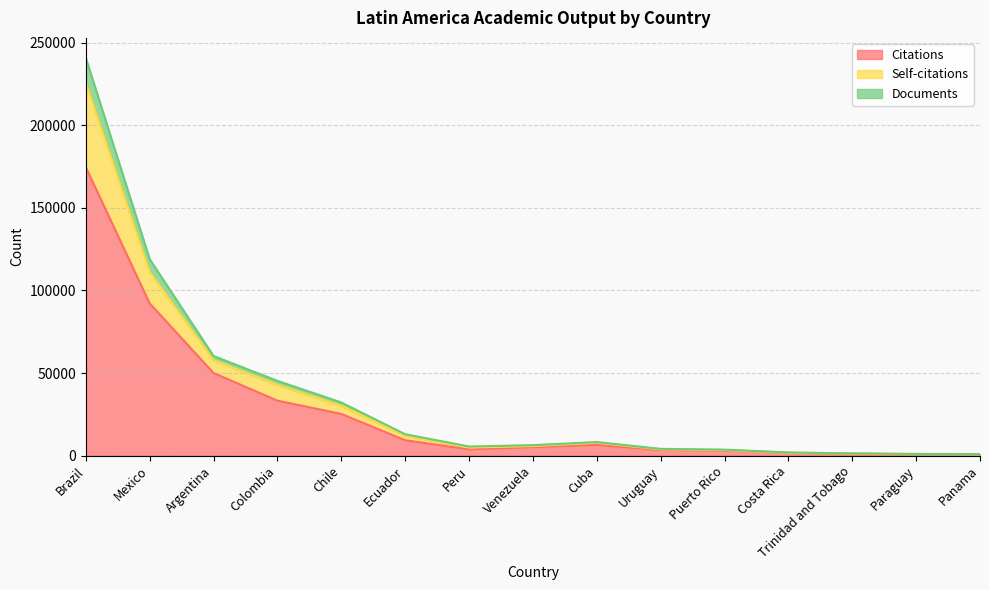

What is the highest value of the Citations series?

174633